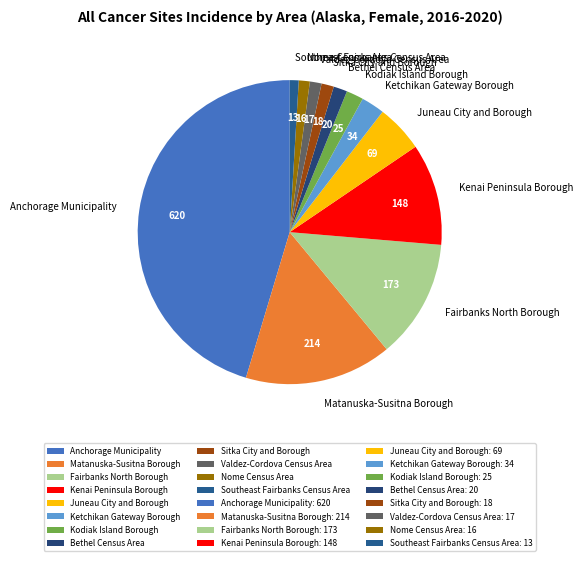

How many segments does this pie chart have?

12